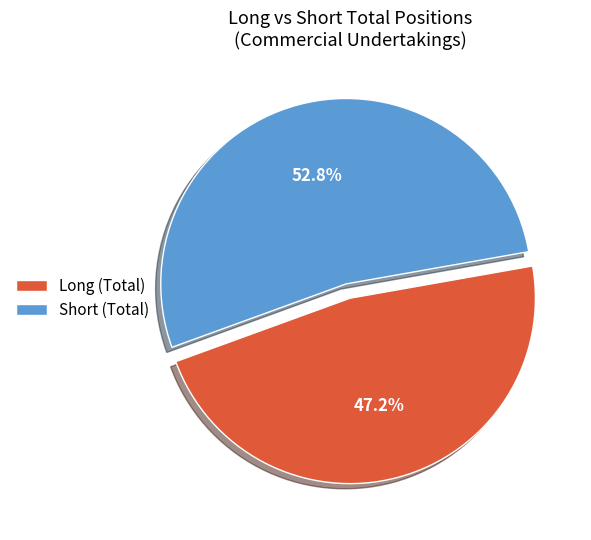

Which category accounts for the majority?

Short (Total)